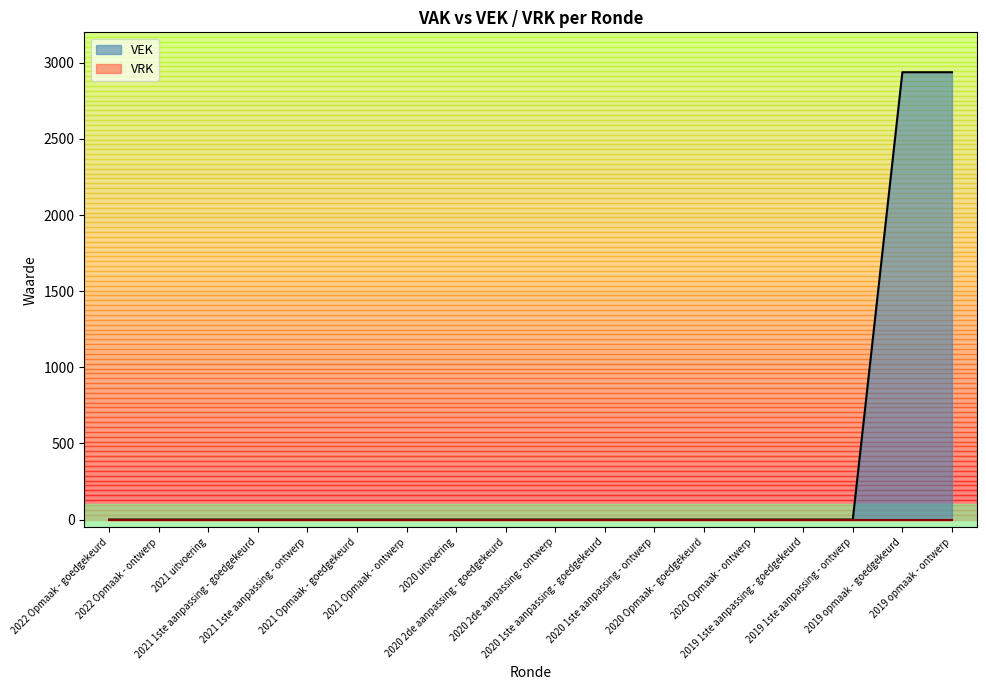

Rank the categories by value from highest to lowest.

2019 opmaak - goedgekeurd, 2019 opmaak - ontwerp, 2022 Opmaak - goedgekeurd, 2022 Opmaak - ontwerp, 2021 uitvoering, 2021 1ste aanpassing - goedgekeurd, 2021 1ste aanpassing - ontwerp, 2021 Opmaak - goedgekeurd, 2021 Opmaak - ontwerp, 2020 uitvoering, 2020 2de aanpassing - goedgekeurd, 2020 2de aanpassing - ontwerp, 2020 1ste aanpassing - goedgekeurd, 2020 1ste aanpassing - ontwerp, 2020 Opmaak - goedgekeurd, 2020 Opmaak - ontwerp, 2019 1ste aanpassing - goedgekeurd, 2019 1ste aanpassing - ontwerp